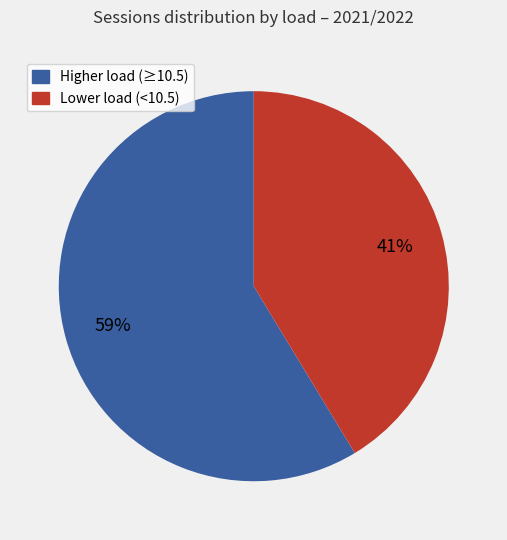

Is there any slice that represents more than half of the pie?

Yes